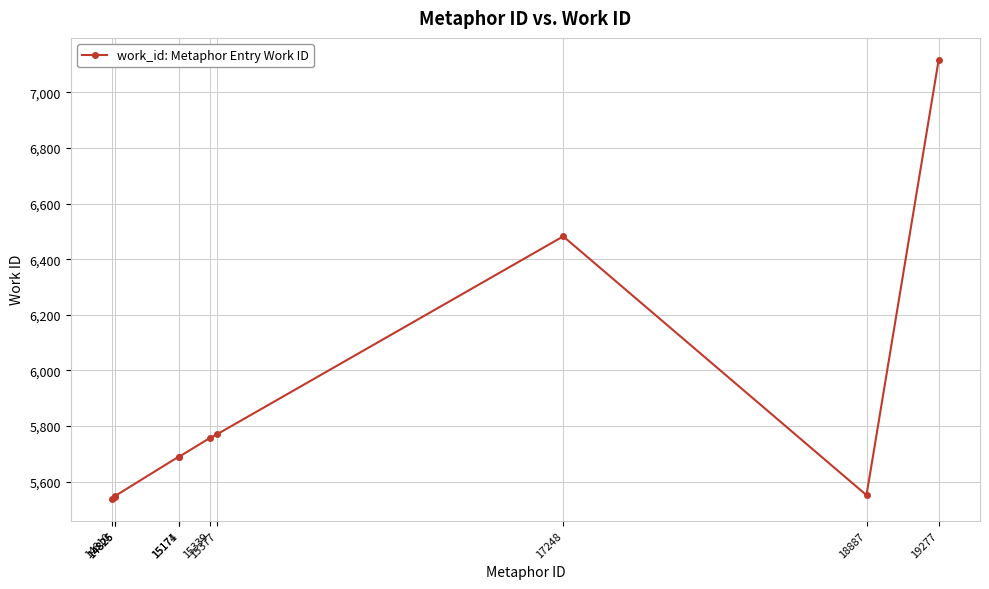

Is it true that the value at 14826 is 5548?

True